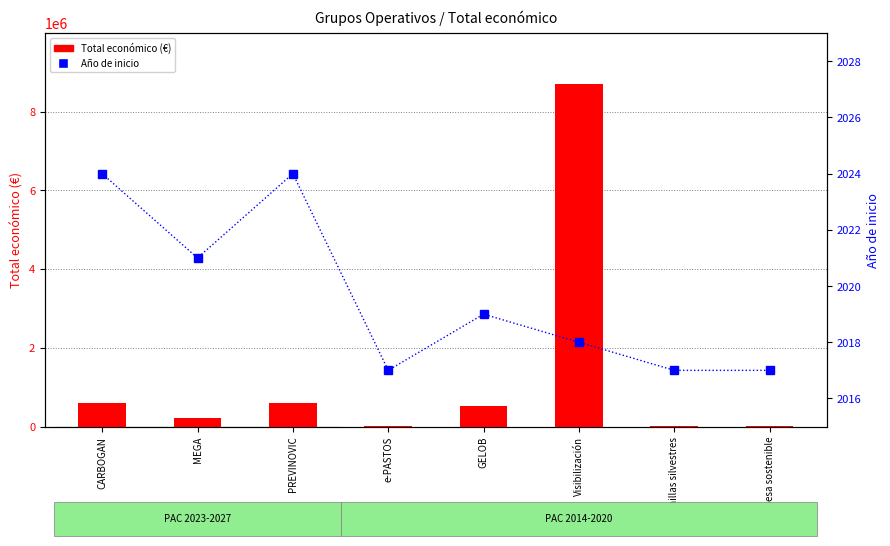

List the series in order of their overall mean, highest first.

Total económico (€), Año de inicio